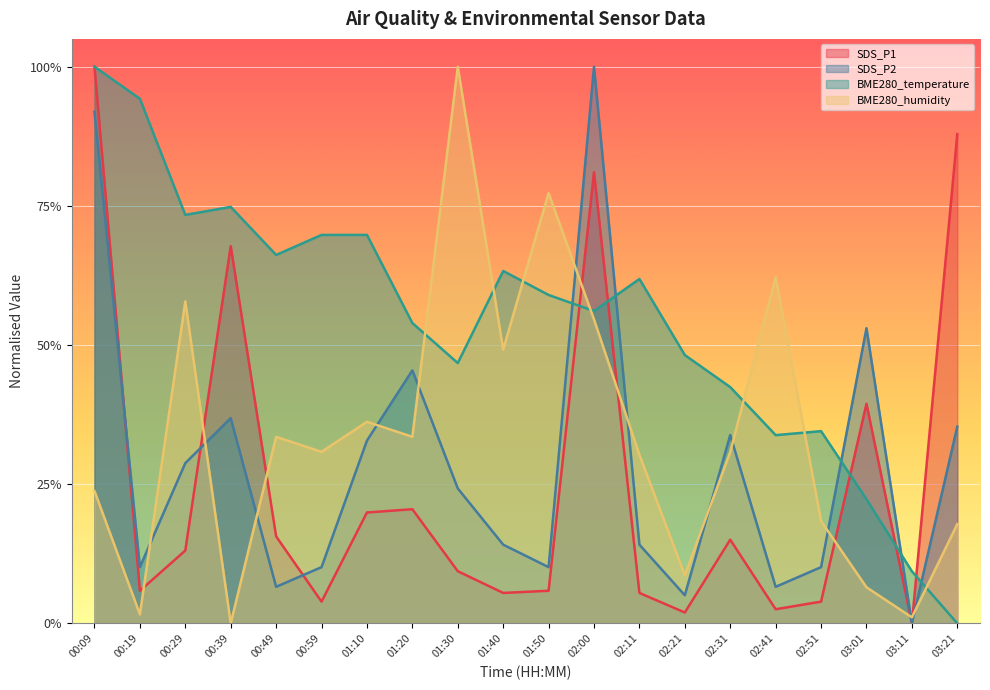

At 03:11, list the series in order from smallest to largest.

SDS_P1, SDS_P2, BME280_humidity, BME280_temperature